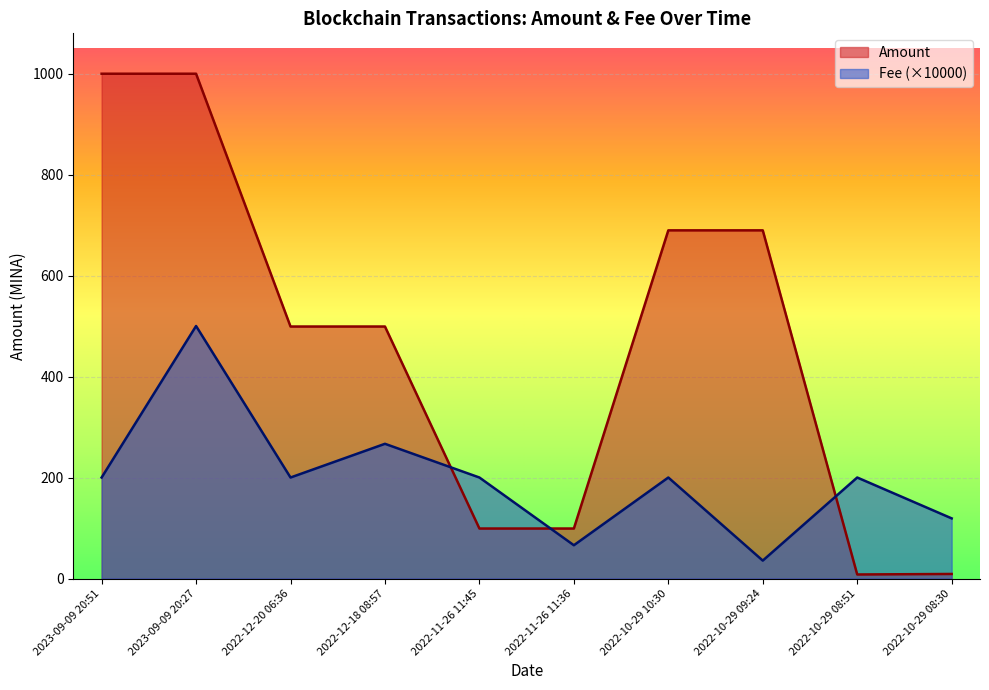

Where is Fee nearest to the value 267?

2022-12-18 08:57